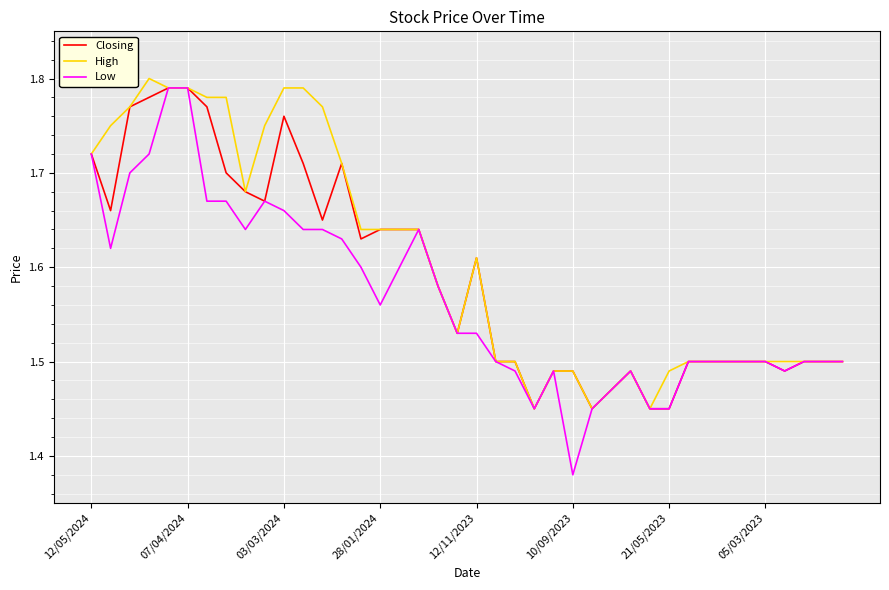

Which series has the widest spread of values?

Low